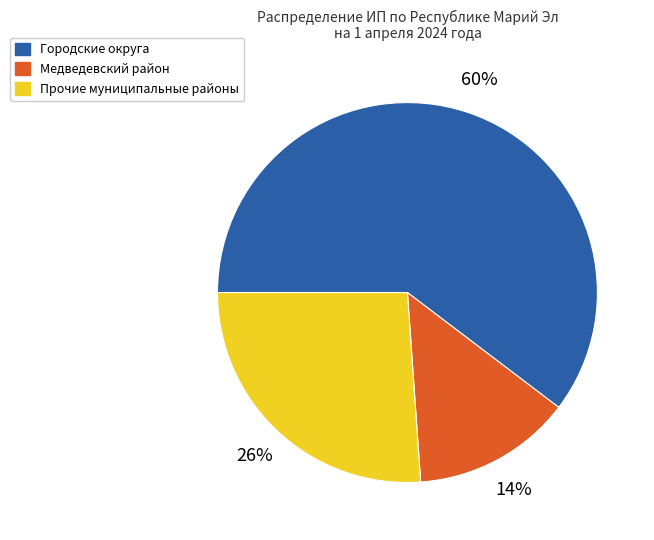

Between Прочие муниципальные районы and Городские округа, which is larger?

Городские округа